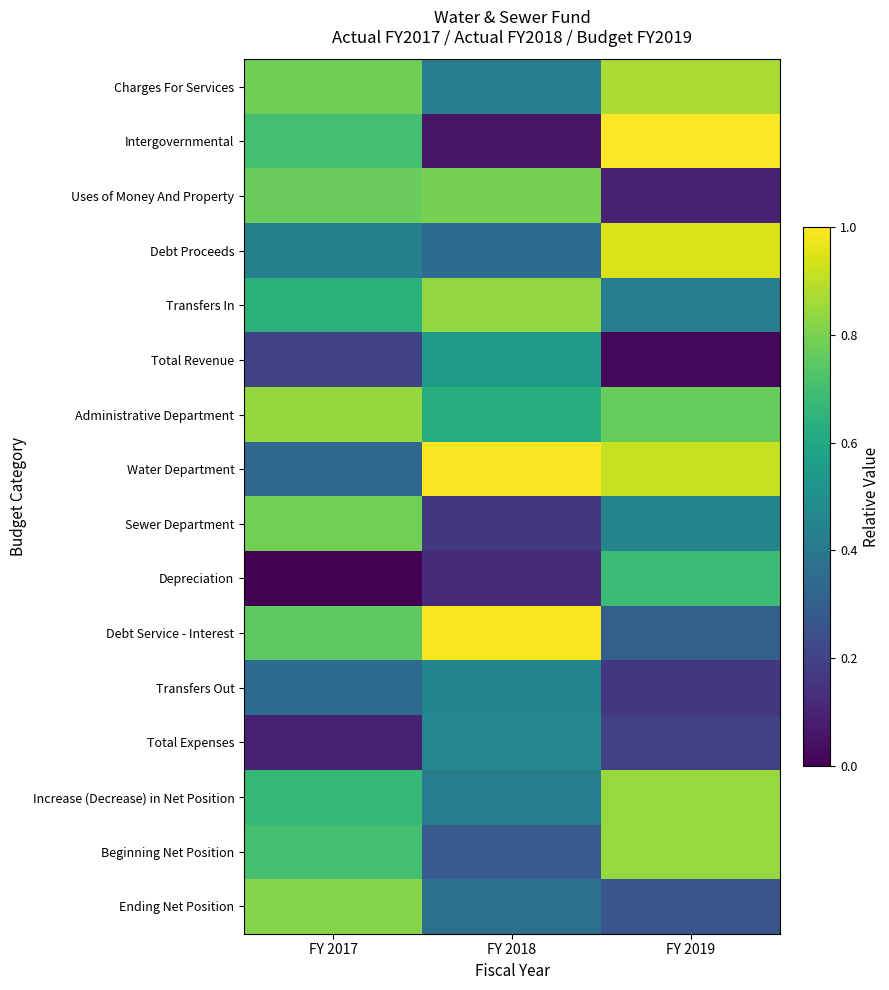

Which category has the highest value across all series?

FY 2019